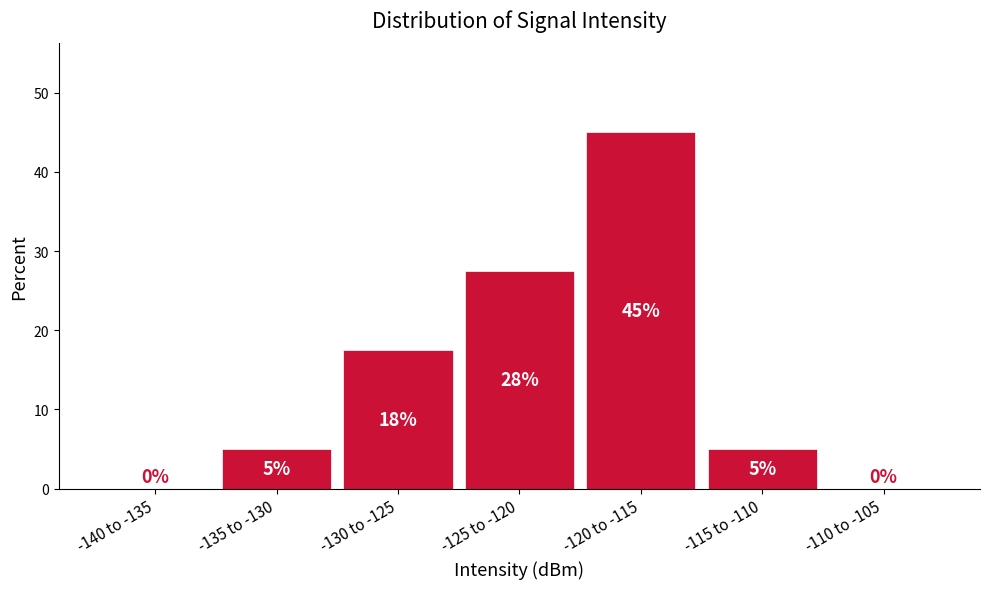

Where is the data nearest to the value 22?

-130 to -125